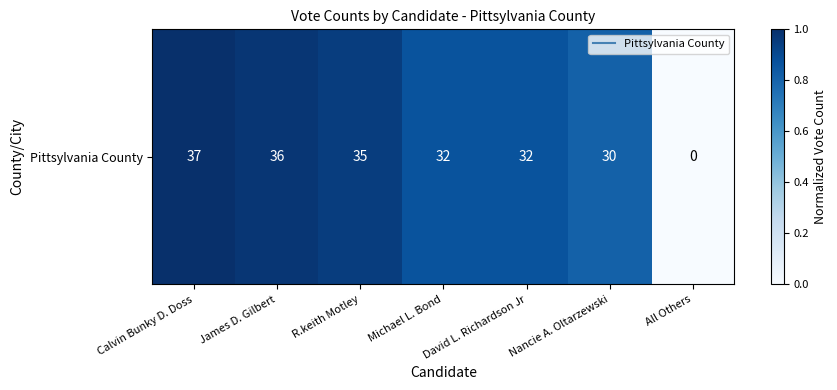

List the labels in order of value, smallest first.

All Others, Nancie A. Oltarzewski, Michael L. Bond, David L. Richardson Jr, R.keith Motley, James D. Gilbert, Calvin Bunky D. Doss